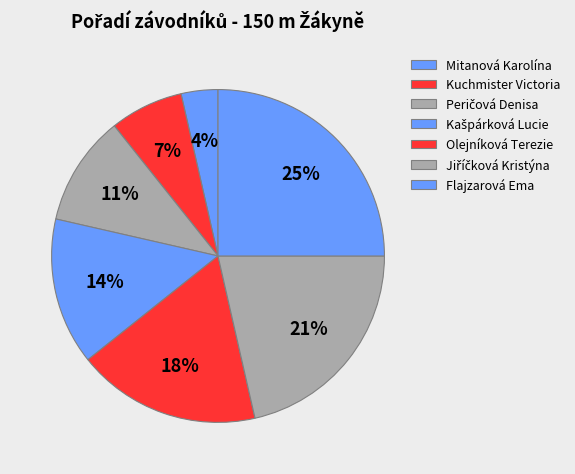

The Kuchmister Victoria slice represents 14% of the pie. True or false?

False